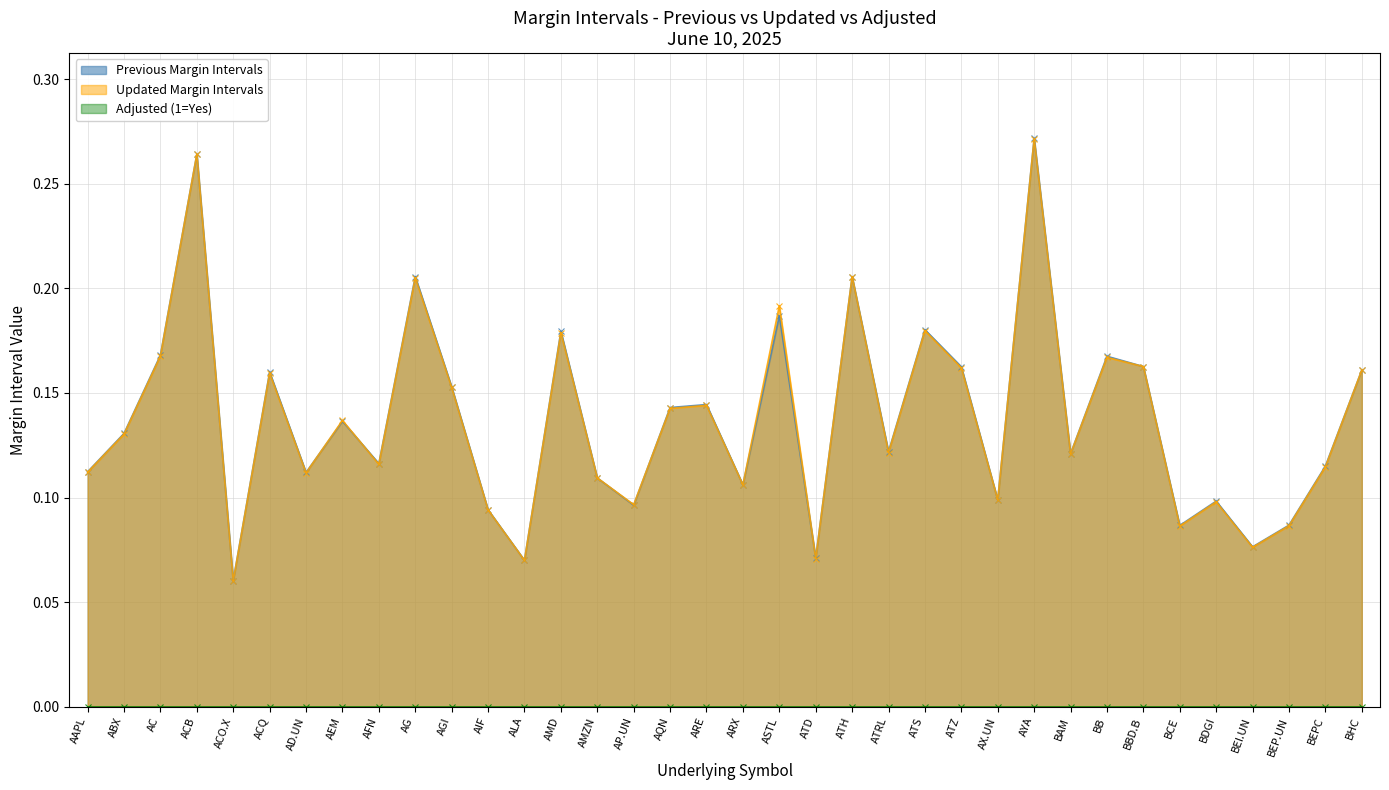

How many Previous Margin Intervals values are between 0 and 1?

36